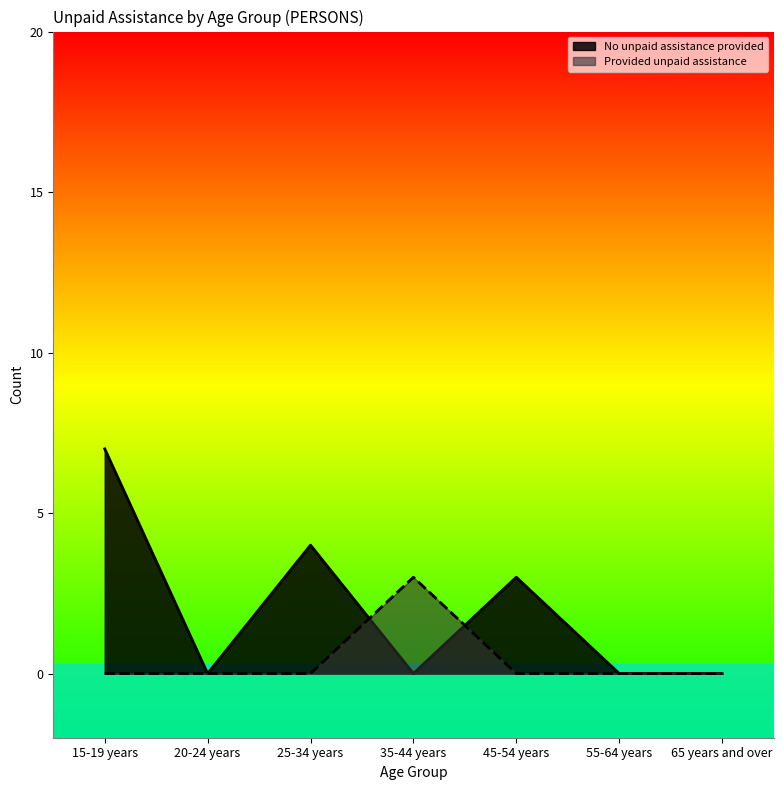

What is the total value across all series at 25-34 years?

4